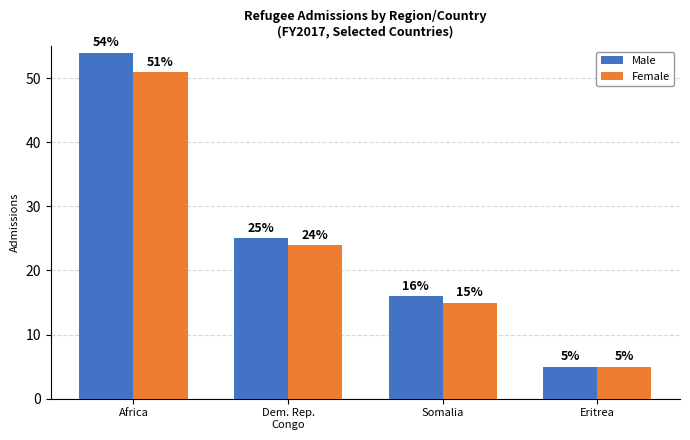

Where is Male nearest to the value 29?

Dem. Rep.
Congo